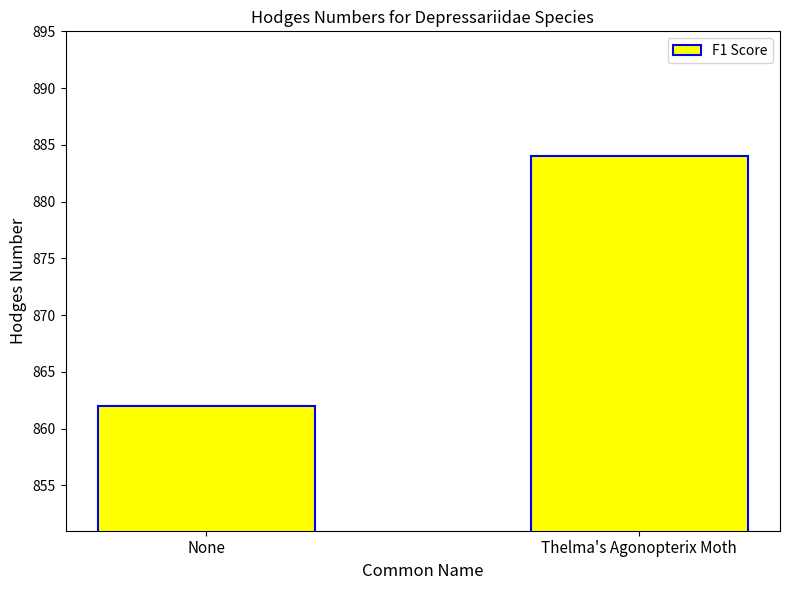

How many bars are there in total?

2